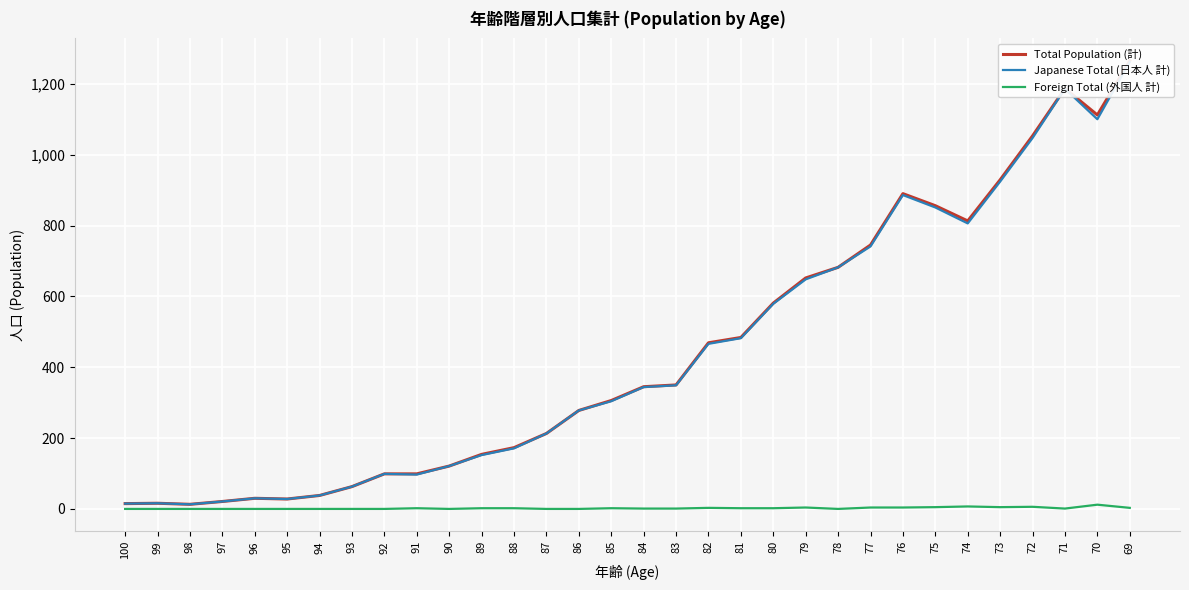

Reading left to right, list all the values displayed in this chart.

Total Population (計): 100=15	99=16	98=13	97=21	96=30	95=28	94=38	93=63	92=99	91=99	90=121	89=154	88=173	87=213	86=278	85=306	84=345	83=350	82=469	81=484	80=581	79=652	78=682	77=745	76=890	75=856	74=813	73=929	72=1053	71=1187	70=1112	69=1265
Japanese Total (日本人 計): 100=15	99=16	98=13	97=21	96=30	95=28	94=38	93=63	92=99	91=97	90=121	89=152	88=171	87=213	86=278	85=304	84=344	83=349	82=466	81=482	80=579	79=648	78=682	77=741	76=886	75=851	74=806	73=924	72=1047	71=1186	70=1100	69=1262
Foreign Total (外国人 計): 100=0	99=0	98=0	97=0	96=0	95=0	94=0	93=0	92=0	91=2	90=0	89=2	88=2	87=0	86=0	85=2	84=1	83=1	82=3	81=2	80=2	79=4	78=0	77=4	76=4	75=5	74=7	73=5	72=6	71=1	70=12	69=3